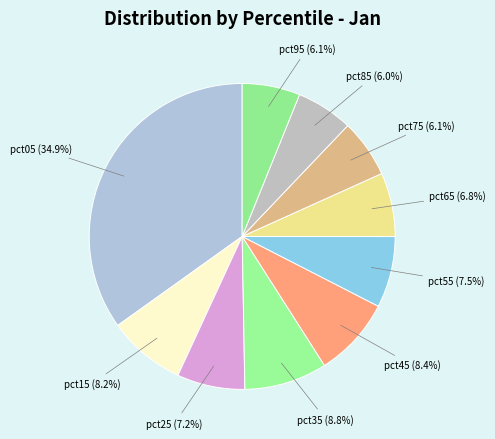

Rank the categories by value from highest to lowest.

pct05, pct35, pct45, pct15, pct55, pct25, pct65, pct75, pct95, pct85